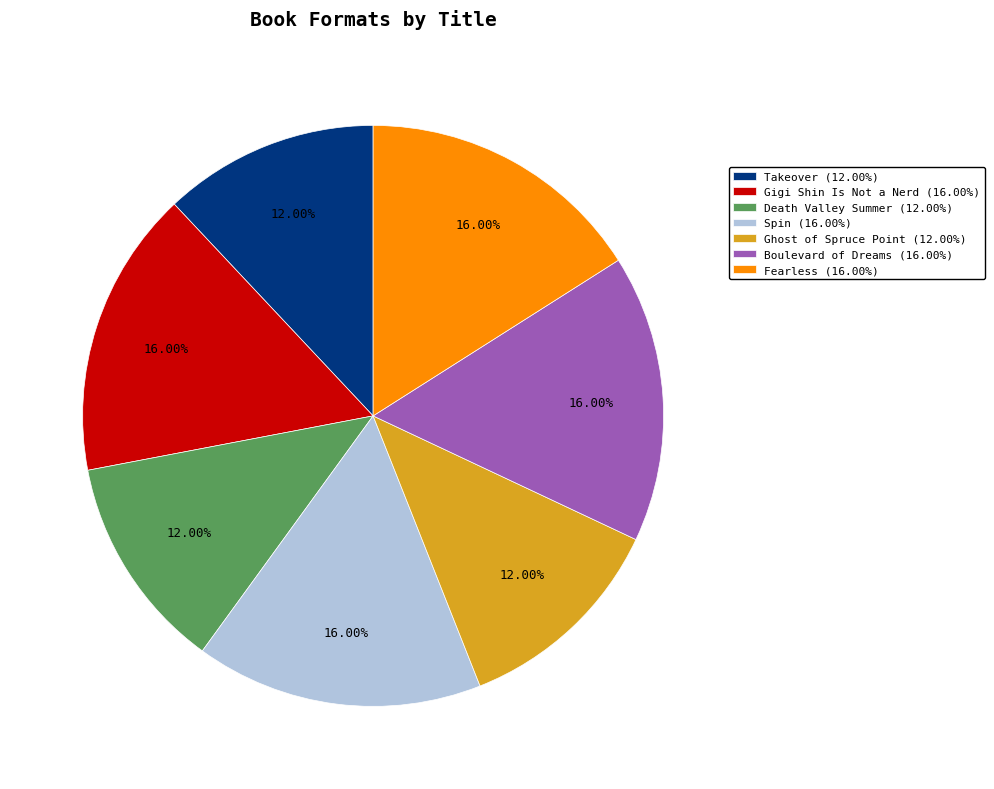

To the nearest percent, what percentage of the pie is Death Valley Summer?

12%